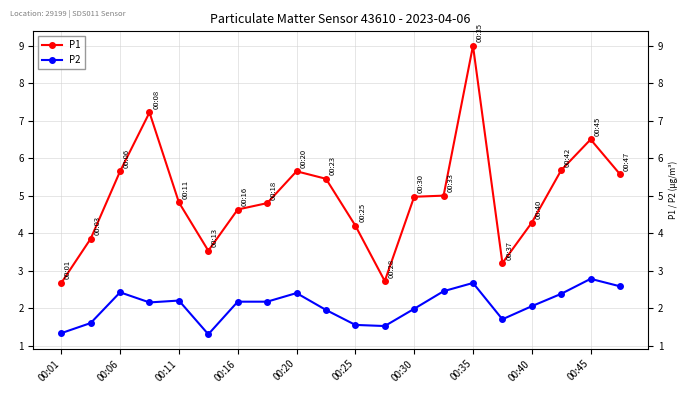

Rank the series by their average value, from highest to lowest.

P1, P2